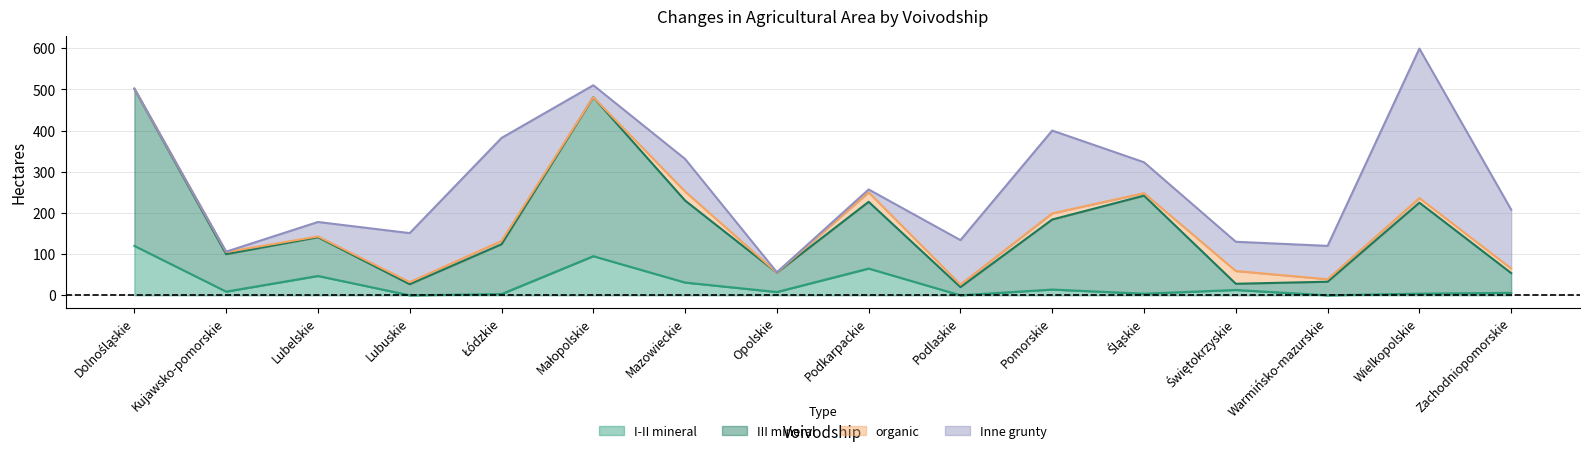

True or false: III mineral and I-II mineral cross at least once.

False